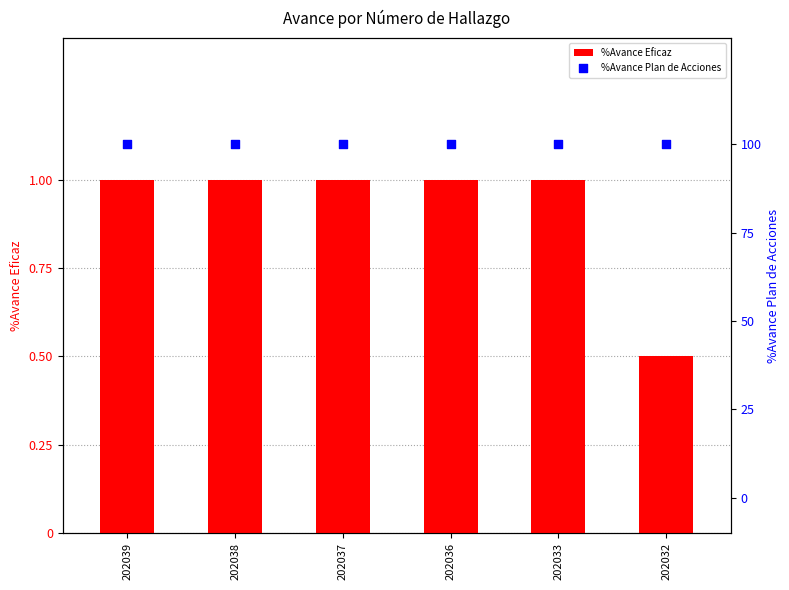

Which series has the widest spread of Y values?

%Avance Eficaz